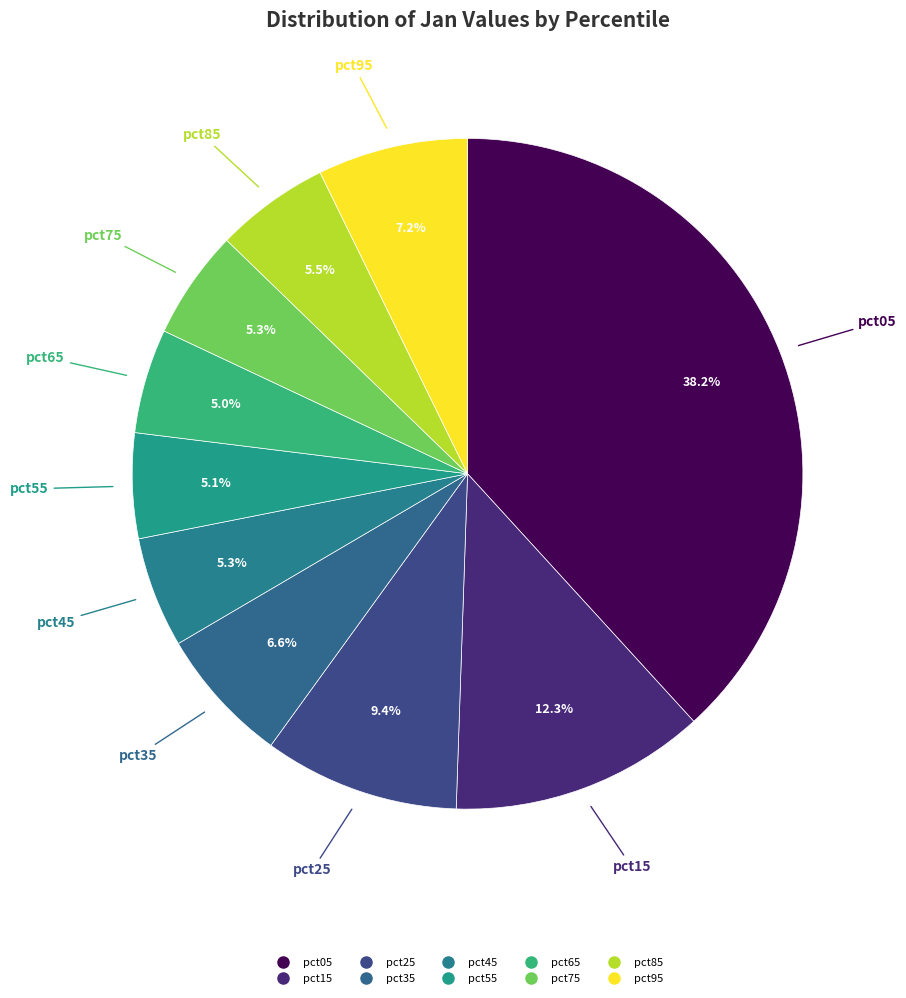

To the nearest percent, what is the difference between the largest and smallest slice percentages?

33%